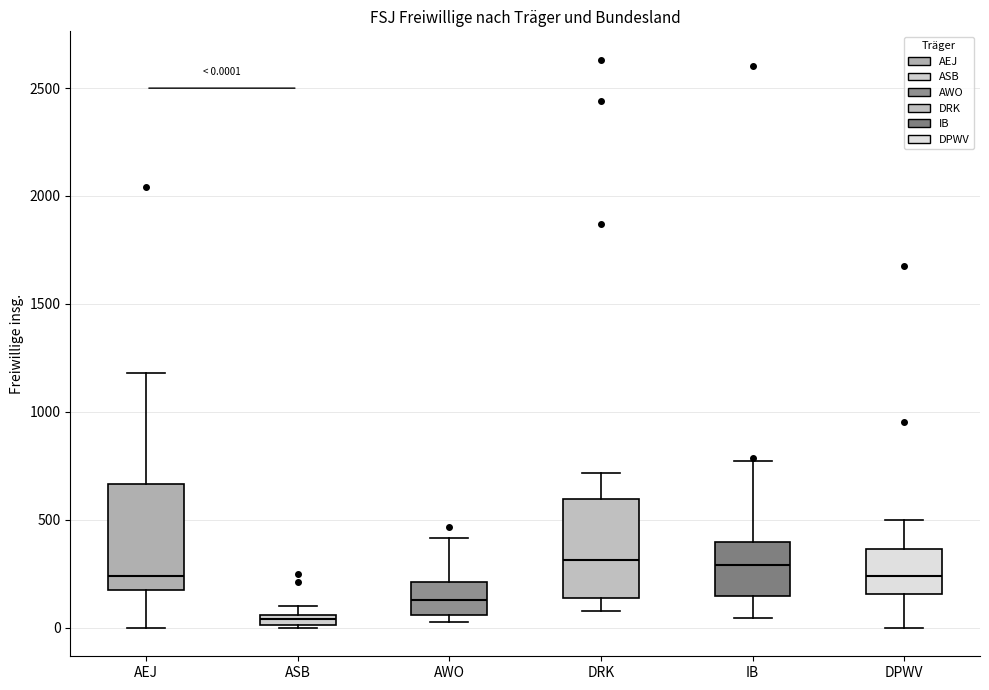

Which box has the lowest median line?

ASB